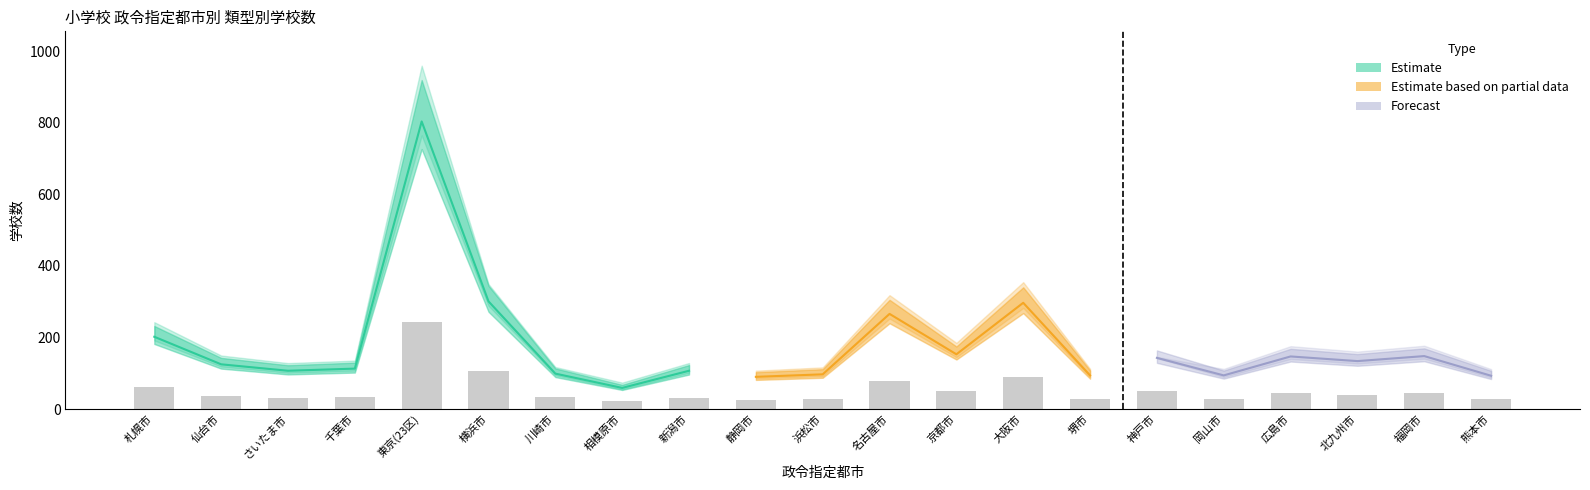

What is the label of the 21st bar from the right?

札幌市